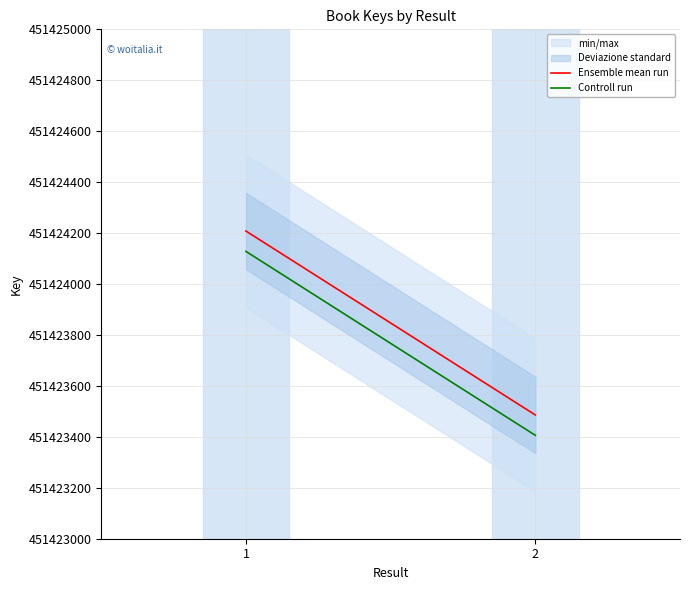

Reading right to left, list all the values displayed in this chart.

Ensemble mean run: 2=451423486	1=451424208
Controll run: 2=451423406	1=451424128